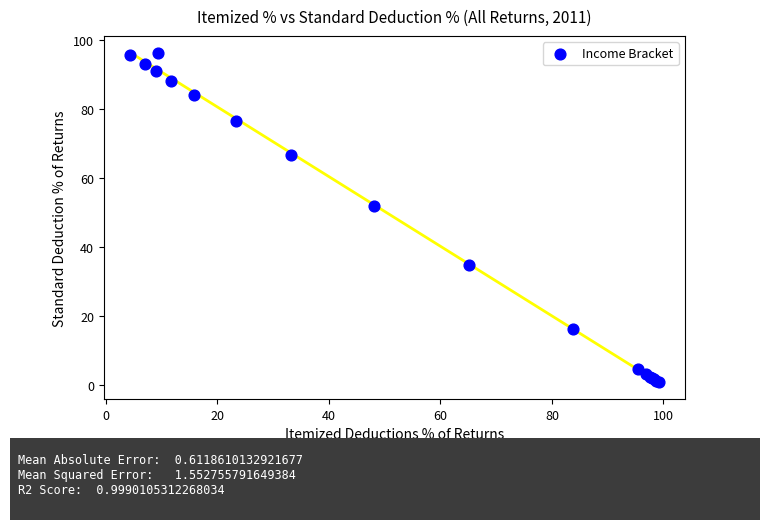

What Y value in the scatter plot is closest to 48?

51.9